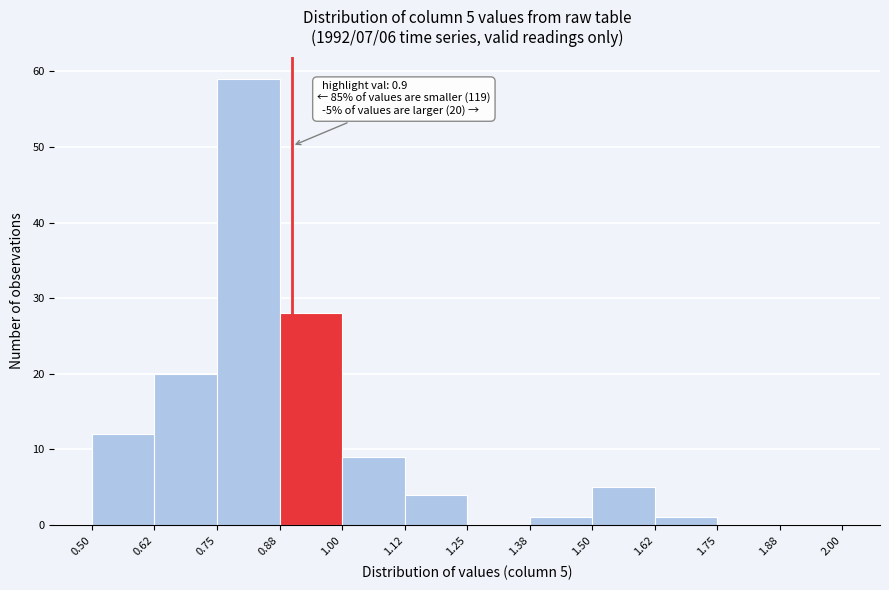

Over which range of the x-axis is the bar tallest?

0.75 to 0.88